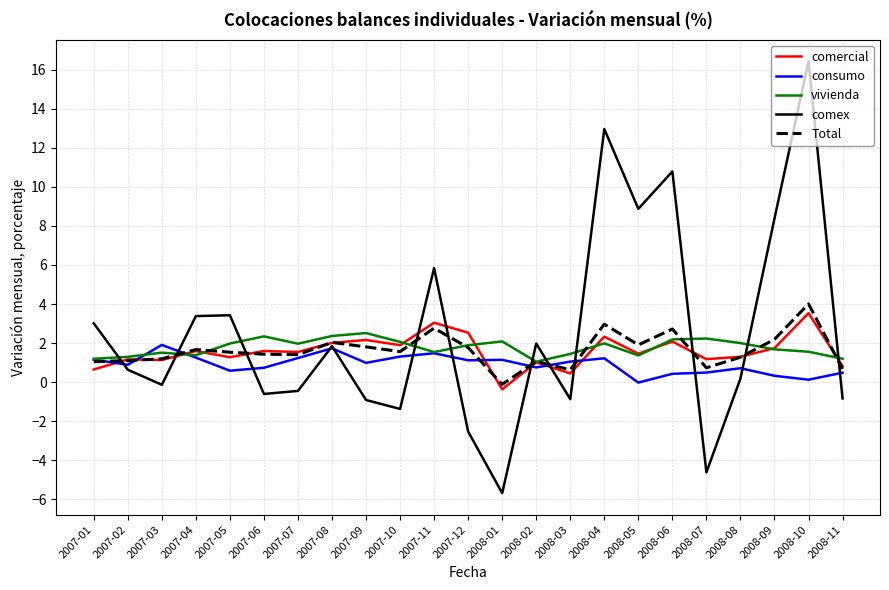

At how many categories does at least one series exceed 9?

3